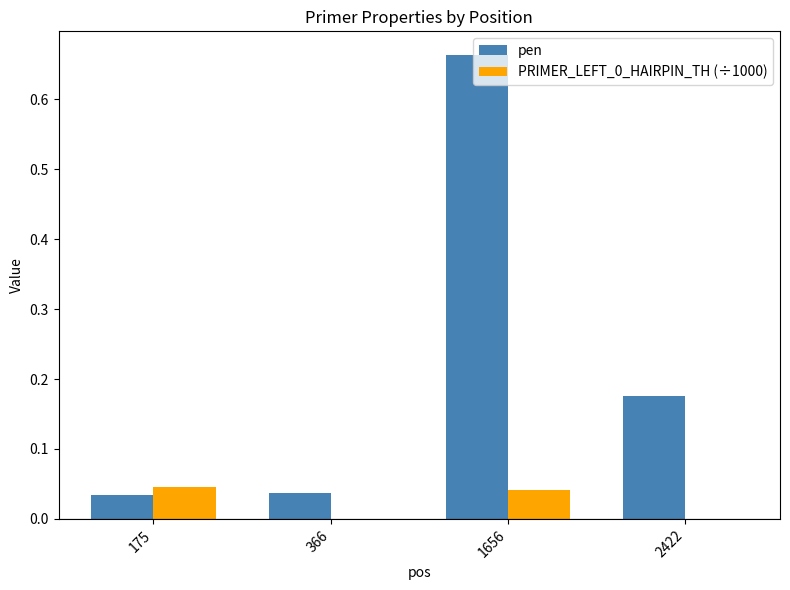

Which series changed the most between 366 and 2422?

pen